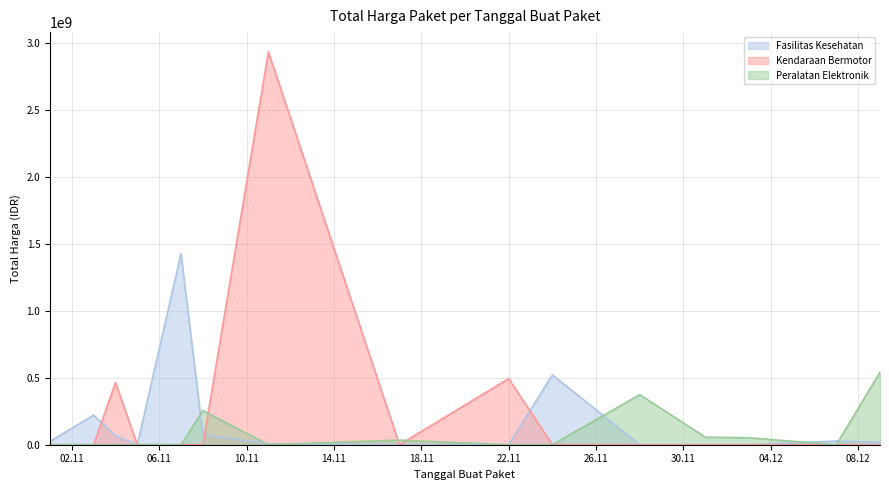

What is the approximate value of Total Harga (Kendaraan Bermotor) at 2021-11-03, to the nearest 10?

39440000